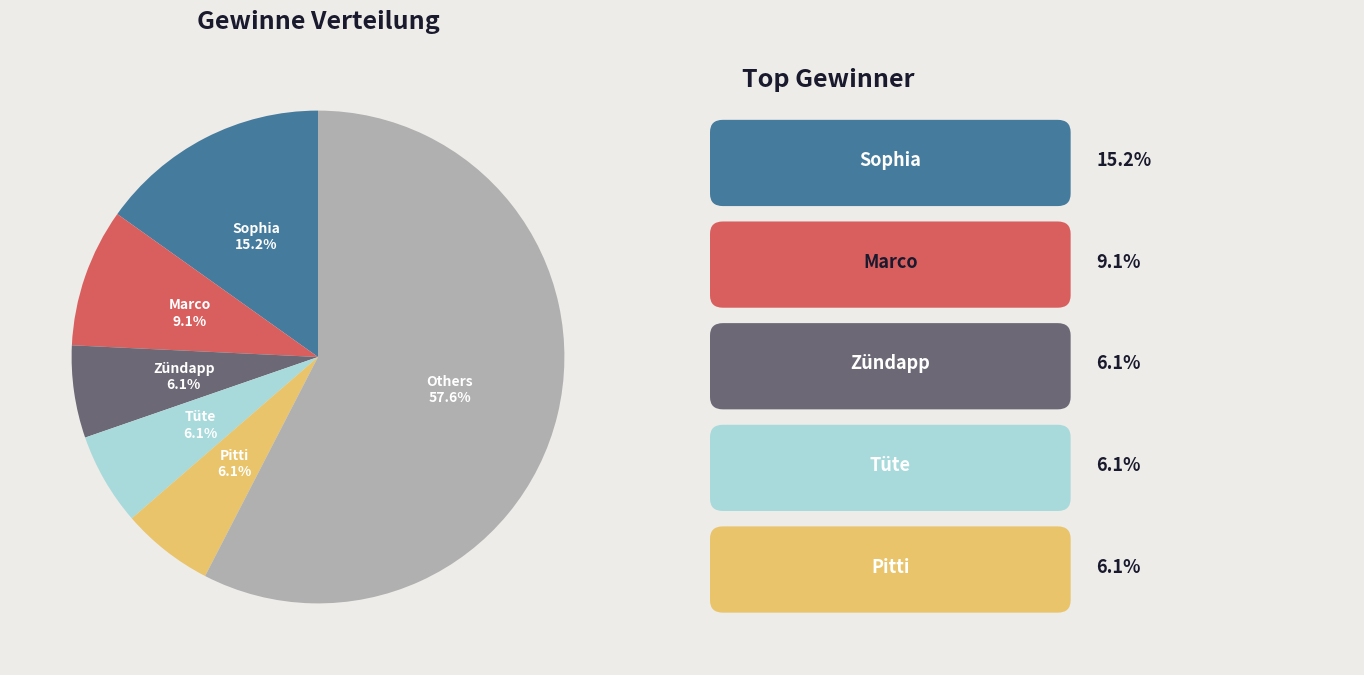

Does Zündapp account for over 50% of the chart?

No